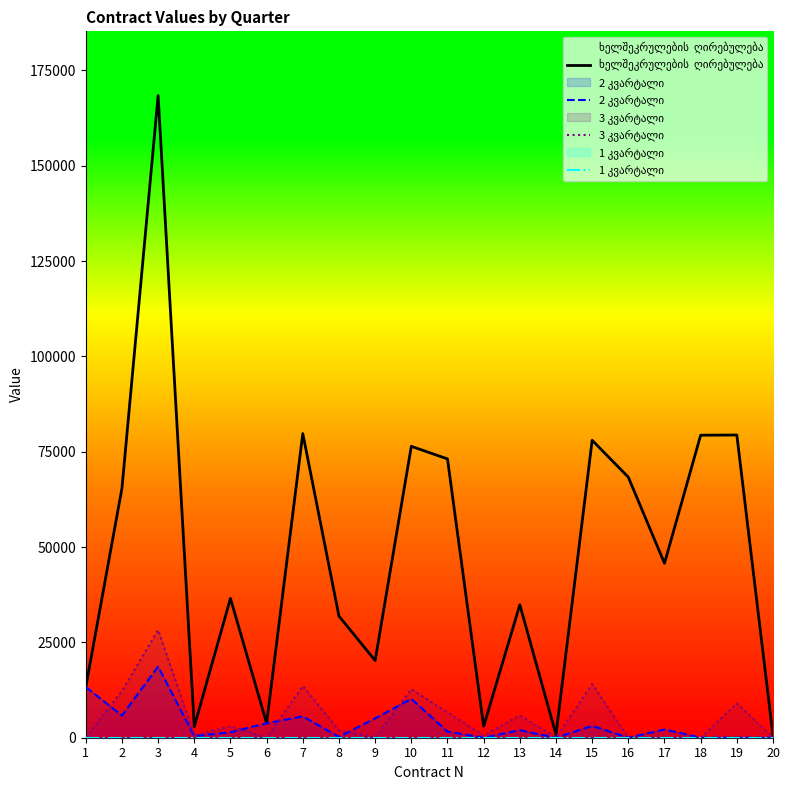

True or false: ხელშეკრულების  ღირებულება and 1 კვარტალი cross at least once.

False